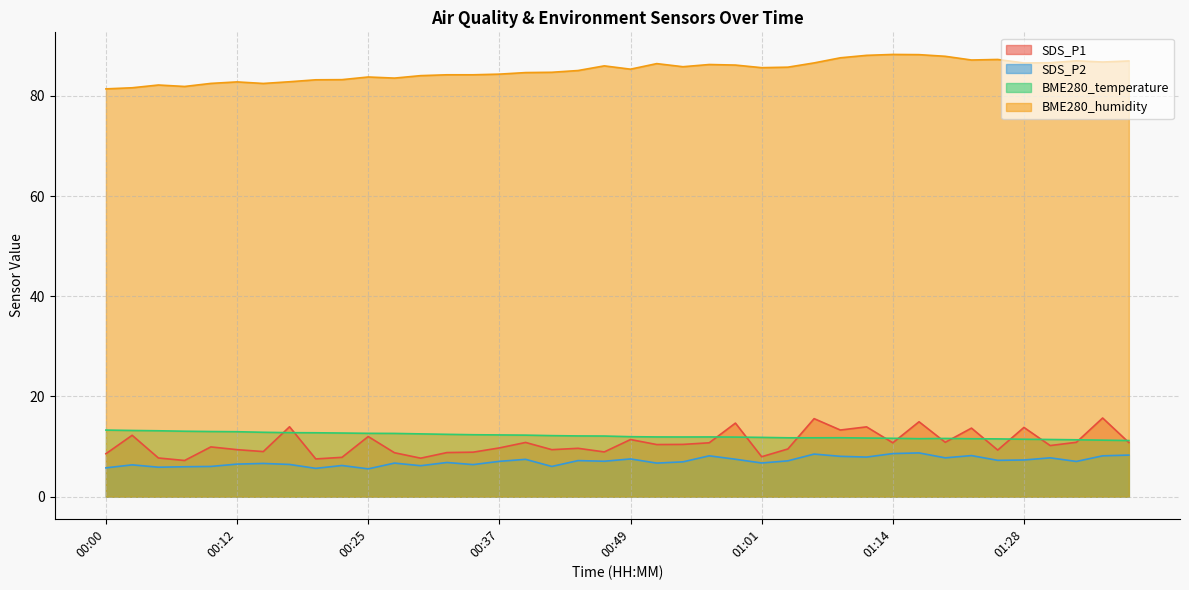

Reading right to left, transcribe all the data shown in this chart.

SDS_P1: 10.8	15.7	10.8	10.2	13.8	9.3	13.7	10.8	14.9	10.8	13.9	13.3	15.6	9.5	8.0	14.7	10.8	10.4	10.4	11.4	8.9	9.7	9.4	10.8	9.7	8.9	8.8	7.7	8.8	12.0	7.8	7.5	13.9	9.0	9.4	9.9	7.2	7.7	12.2	8.6
SDS_P2: 8.3	8.2	7.0	7.8	7.3	7.2	8.2	7.8	8.7	8.6	7.9	8.1	8.5	7.2	6.7	7.5	8.2	7.0	6.7	7.5	7.1	7.2	6.0	7.5	7.0	6.4	6.8	6.2	6.7	5.5	6.2	5.7	6.4	6.6	6.5	6.0	6.0	5.9	6.3	5.8
BME280_temperature: 11.2	11.3	11.3	11.4	11.5	11.5	11.6	11.6	11.6	11.7	11.7	11.8	11.8	11.8	11.8	11.9	11.9	11.9	11.9	12.0	12.1	12.1	12.2	12.3	12.3	12.4	12.4	12.5	12.6	12.6	12.7	12.8	12.8	12.8	13.0	13.0	13.1	13.2	13.2	13.3
BME280_humidity: 87.0	86.7	87.0	86.6	86.5	87.2	87.1	87.9	88.2	88.2	88.1	87.6	86.6	85.7	85.6	86.1	86.2	85.8	86.4	85.3	86.0	85.0	84.7	84.6	84.3	84.2	84.2	84.0	83.5	83.8	83.2	83.2	82.8	82.5	82.8	82.5	81.9	82.2	81.6	81.4